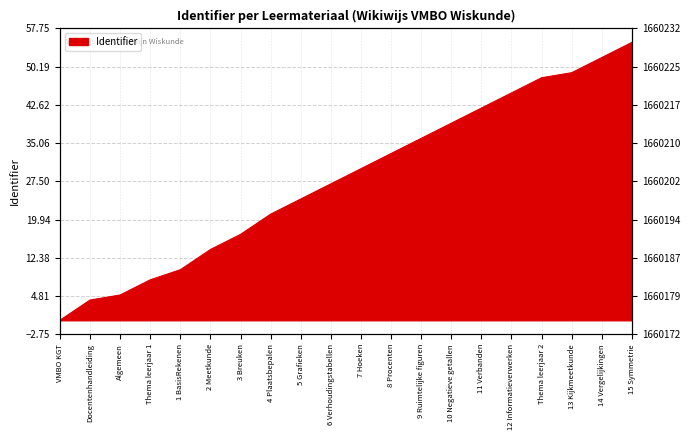

What is the approximate value at 7 Hoeken?

30